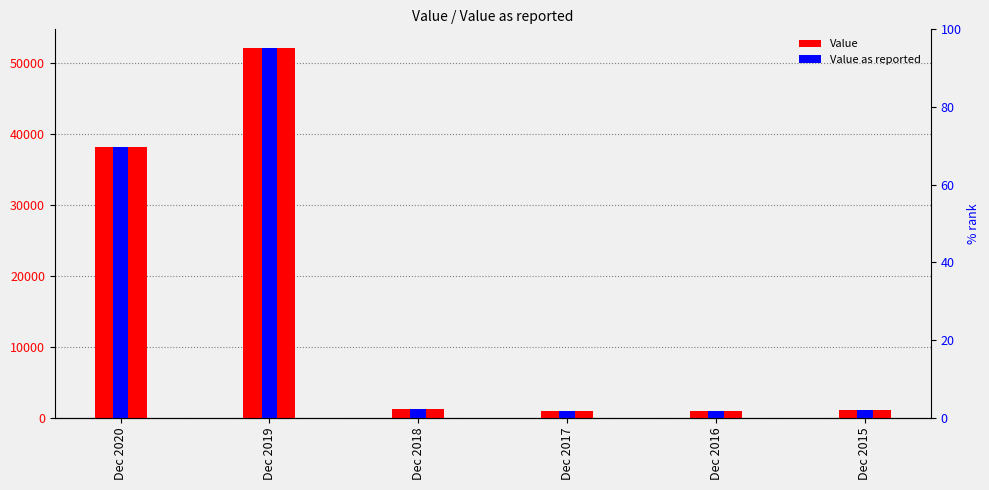

What is the difference between the maximum and minimum values in the Value series?

51259